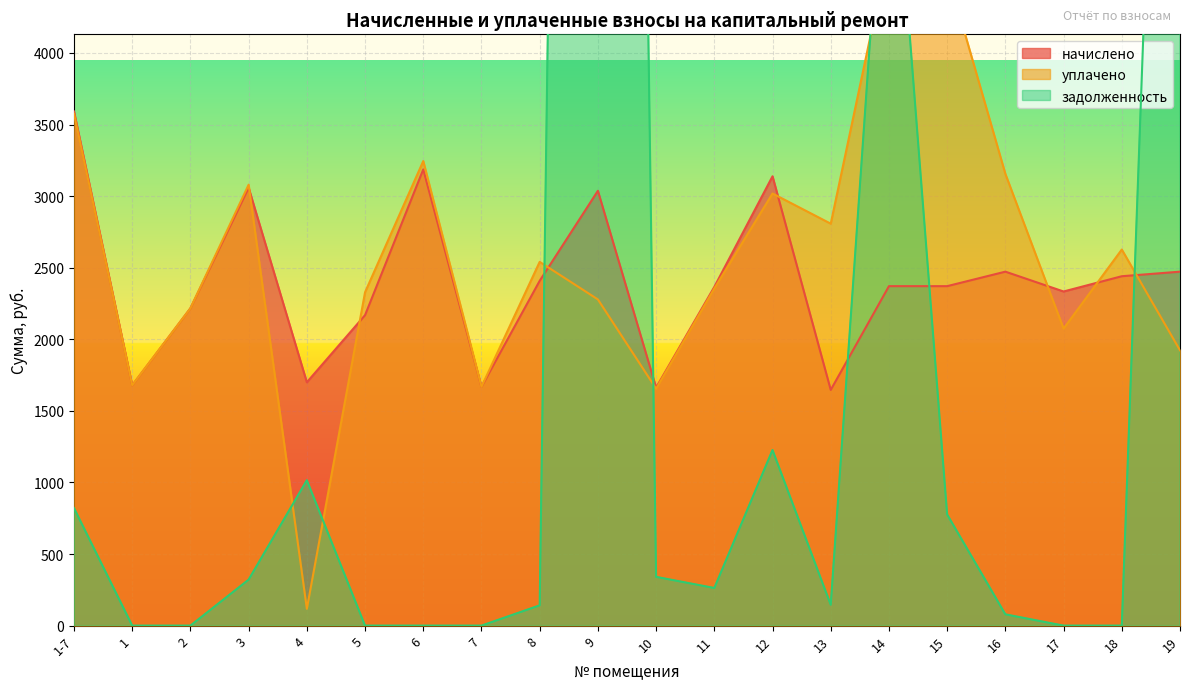

Where is уплачено nearest to the value 2422?

11